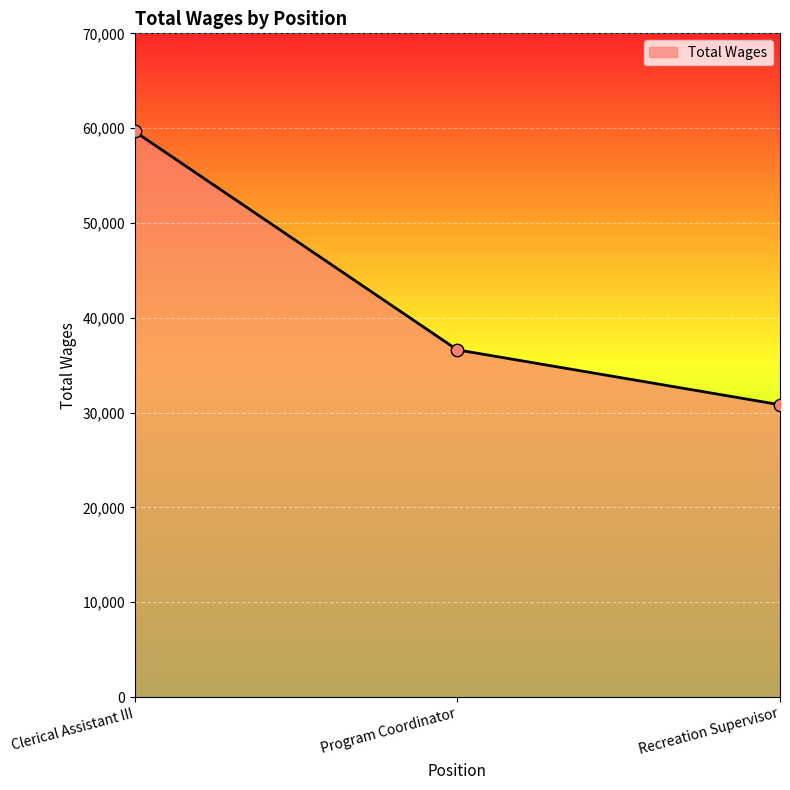

Between Recreation Supervisor and Clerical Assistant III, which is larger?

Clerical Assistant III